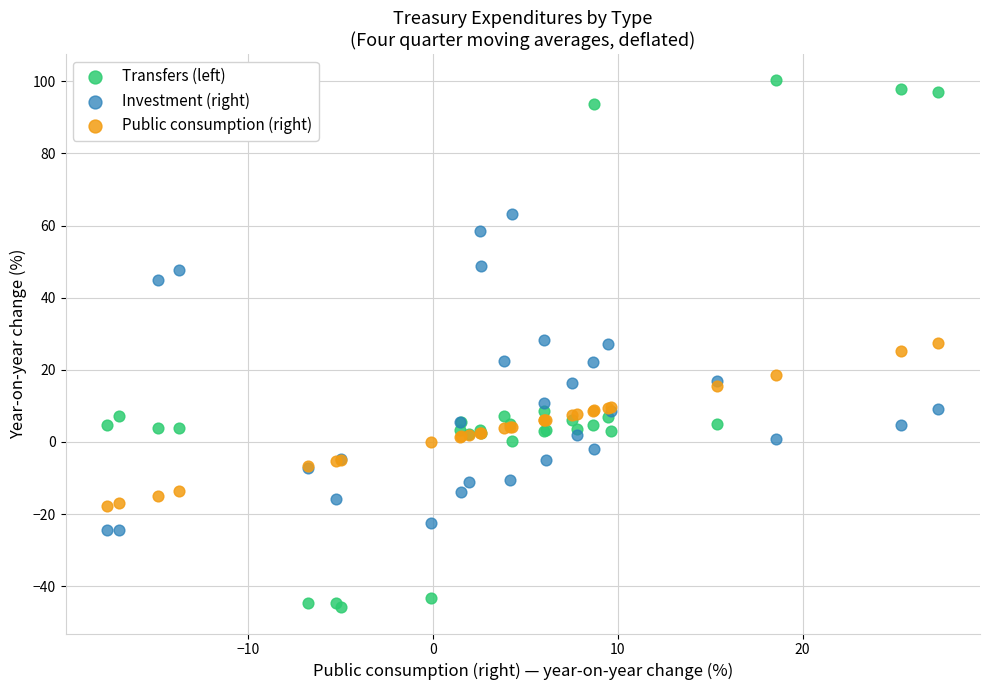

Which series reaches the minimum Y coordinate?

Transfers (left)